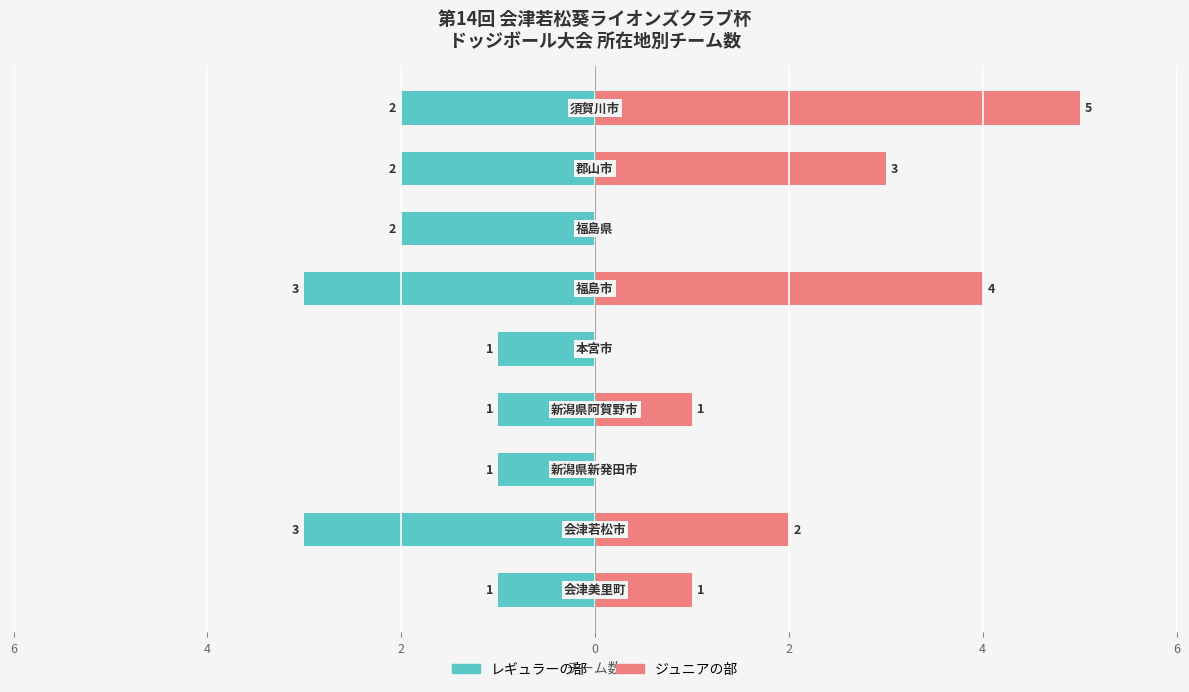

How many bars are there in each group?

2